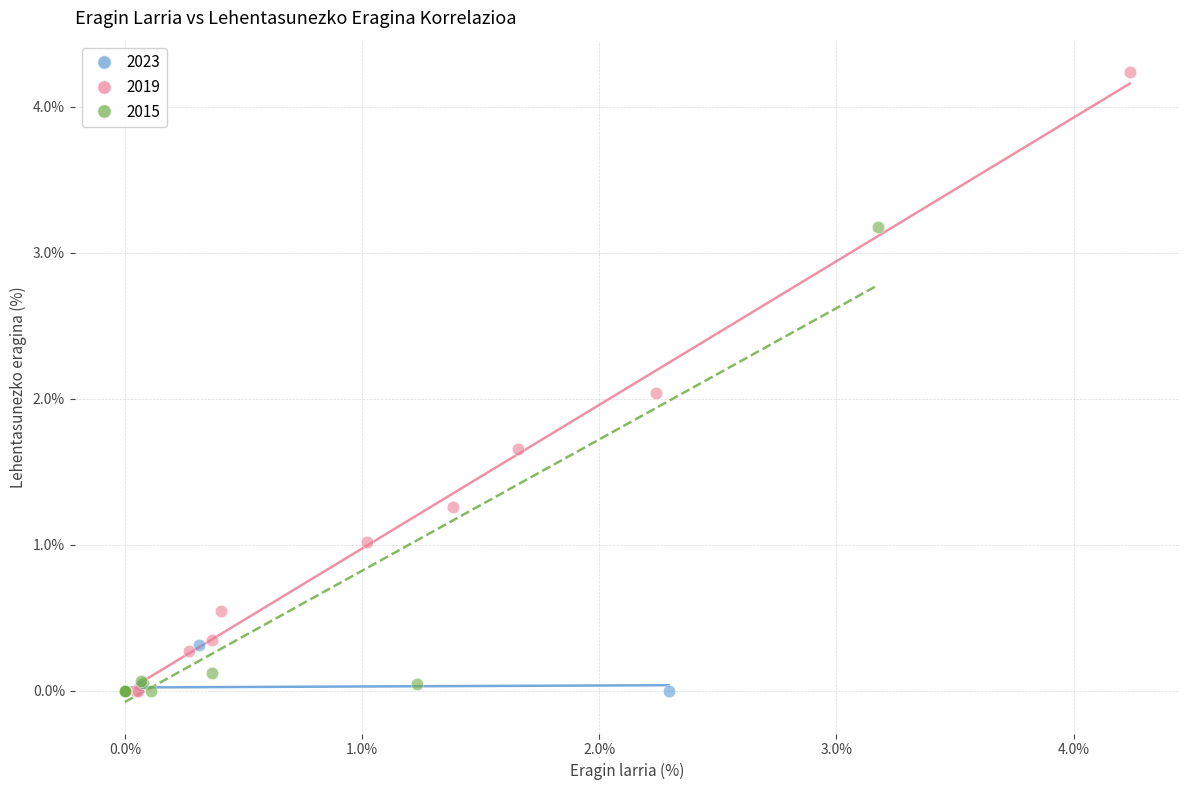

Which series reaches the maximum Y coordinate?

2019